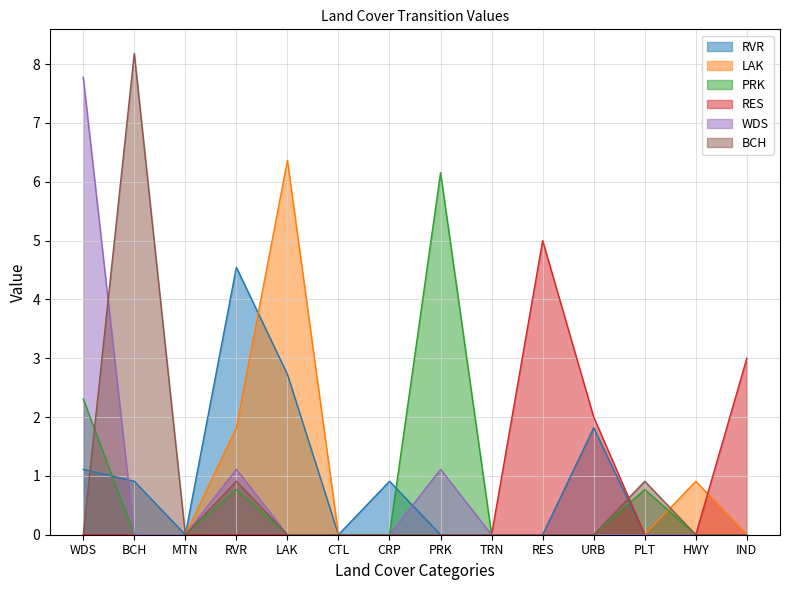

What is the difference between the maximum and minimum values in the WDS series?

7.8